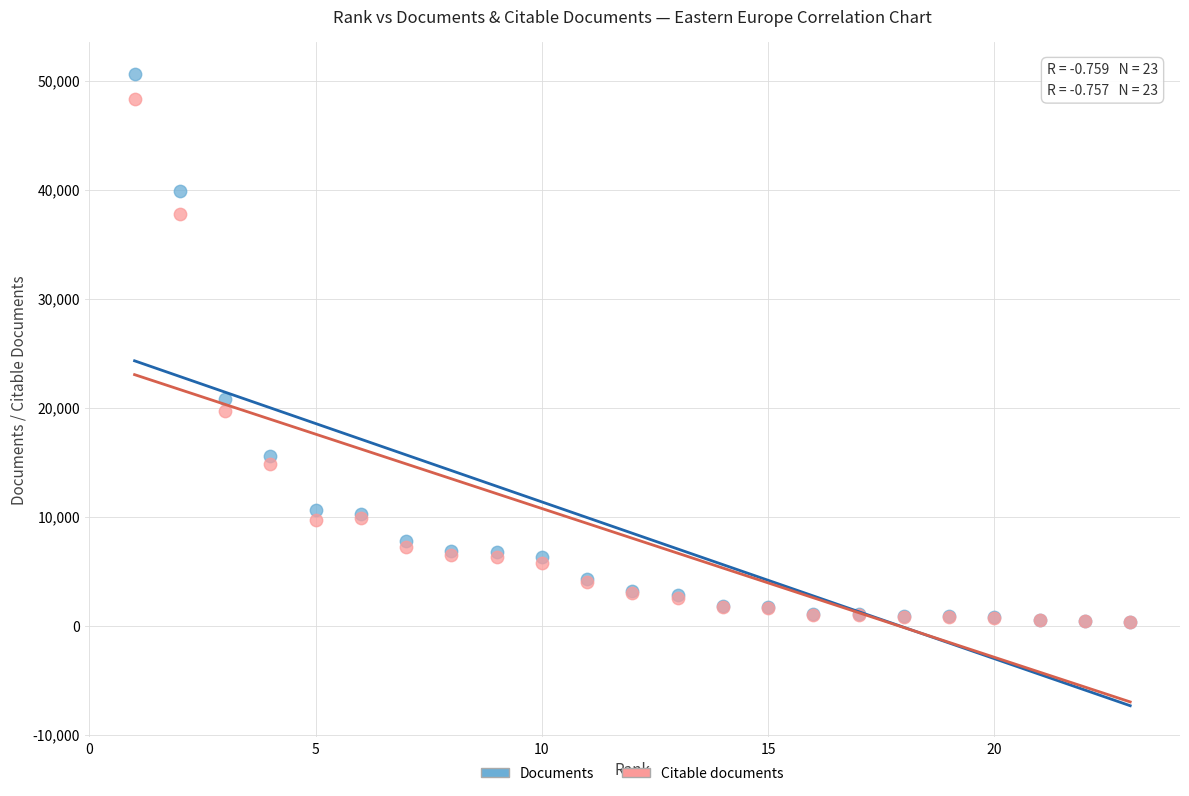

What are all the series names shown in the legend?

Documents, Citable documents